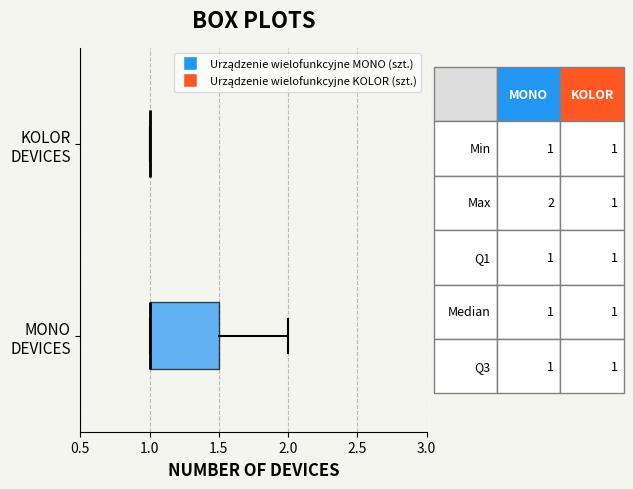

Comparing the boxes themselves (not the whiskers), which one is the widest?

MONO DEVICES